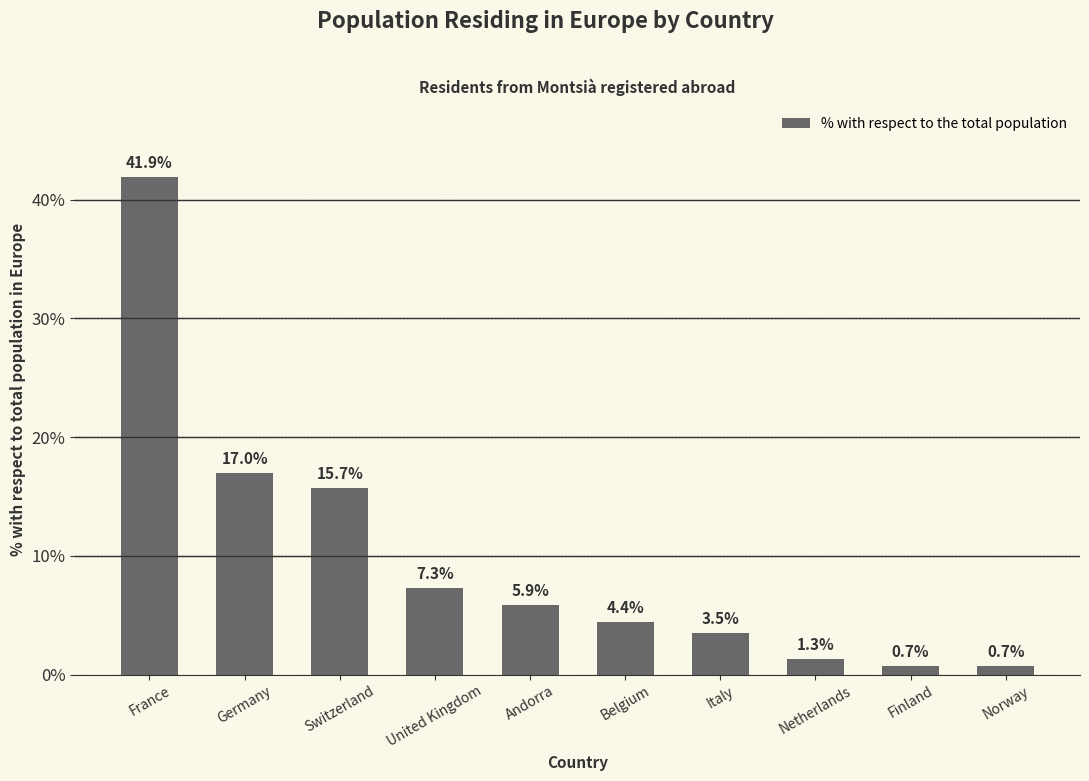

What is the change in value from France to Norway?

-41.2